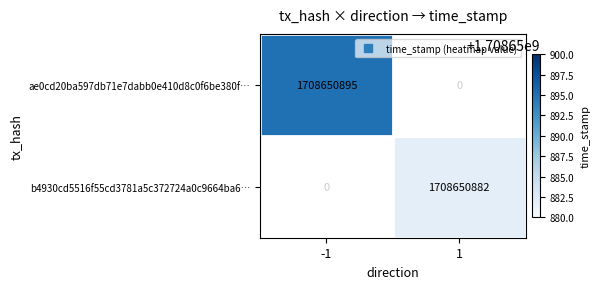

Which series changed the most between direction and time_stamp?

ae0cd20ba597db71e7dabb0e410d8c0f6be380f